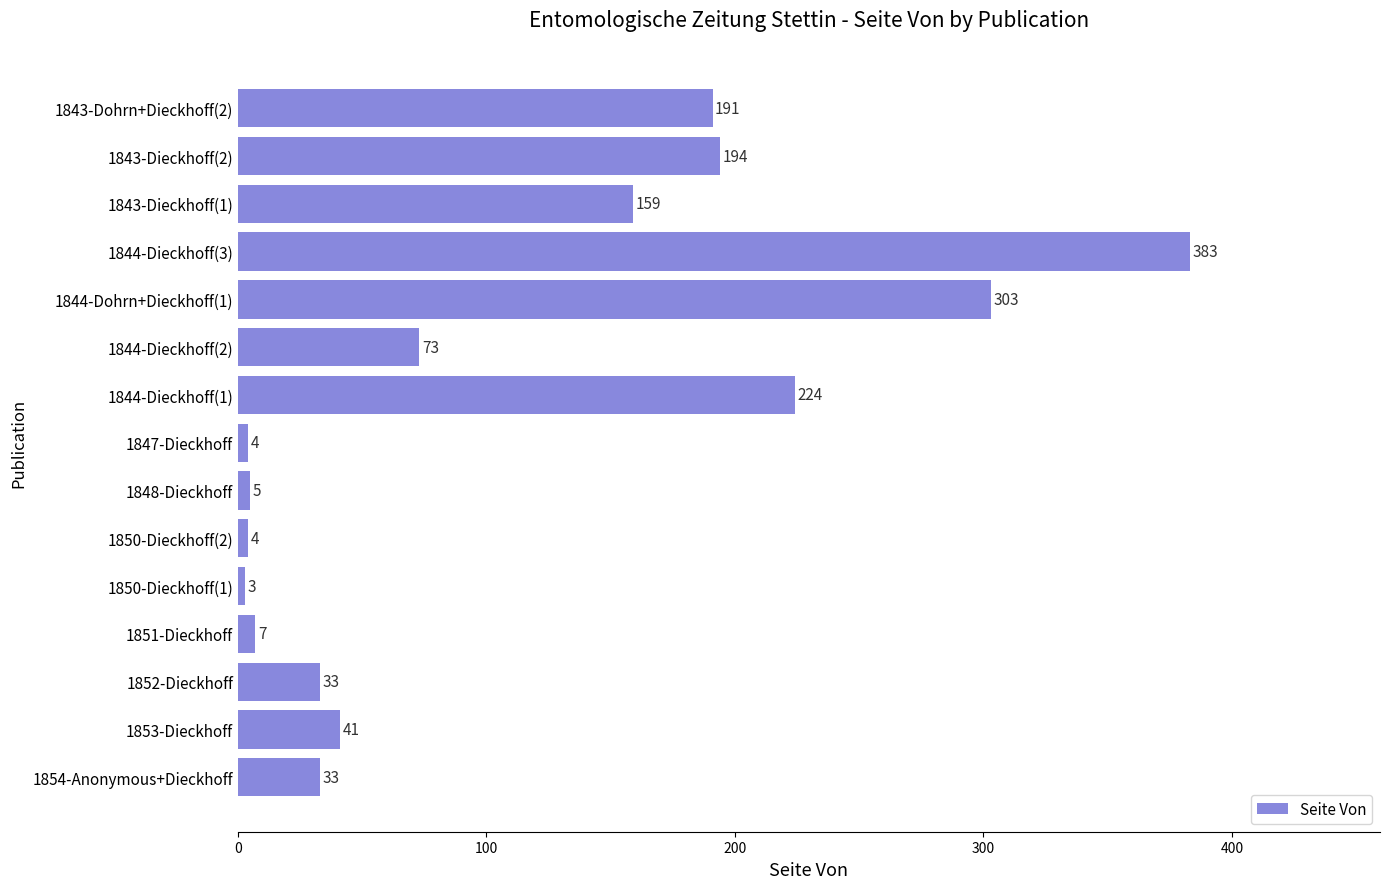

At which category does the chart reach its minimum across all series?

1850-Dieckhoff(1)